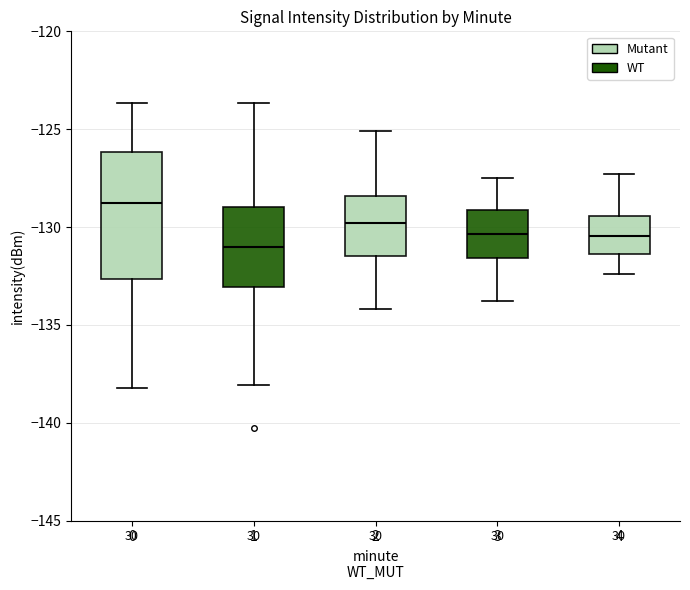

Reading left to right, read every box against the y-axis: the position of its median line, the range the box covers, and the ends of its whiskers. The values are not printed on the chart, so give them approximately, as read against the axis.

0: median -129.0, box -132.5 to -126.0, whiskers -138.5 to -123.5
1: median -131.0, box -133.0 to -129.0, whiskers -138.0 to -123.5
2: median -130.0, box -131.5 to -128.5, whiskers -134.0 to -125.0
3: median -130.5, box -131.5 to -129.0, whiskers -134.0 to -127.5
4: median -130.5, box -131.5 to -129.5, whiskers -132.5 to -127.5